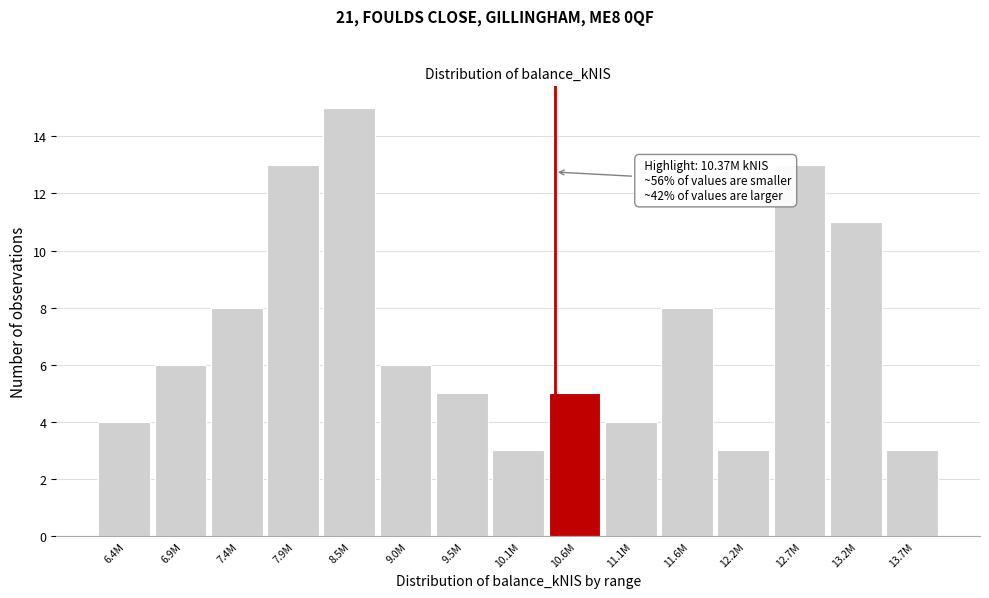

Reading left to right, what are all the values shown in this chart?

4	6	8	13	15	6	5	3	5	4	8	3	13	11	3